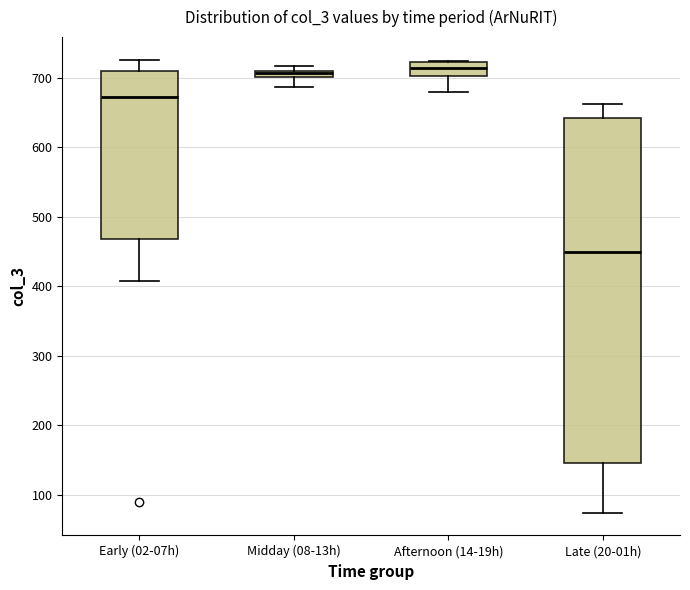

Where is the upper edge of the box for Midday (08-13h) on the y-axis? The values are not printed on the chart, so give them approximately, as read against the axis.

710